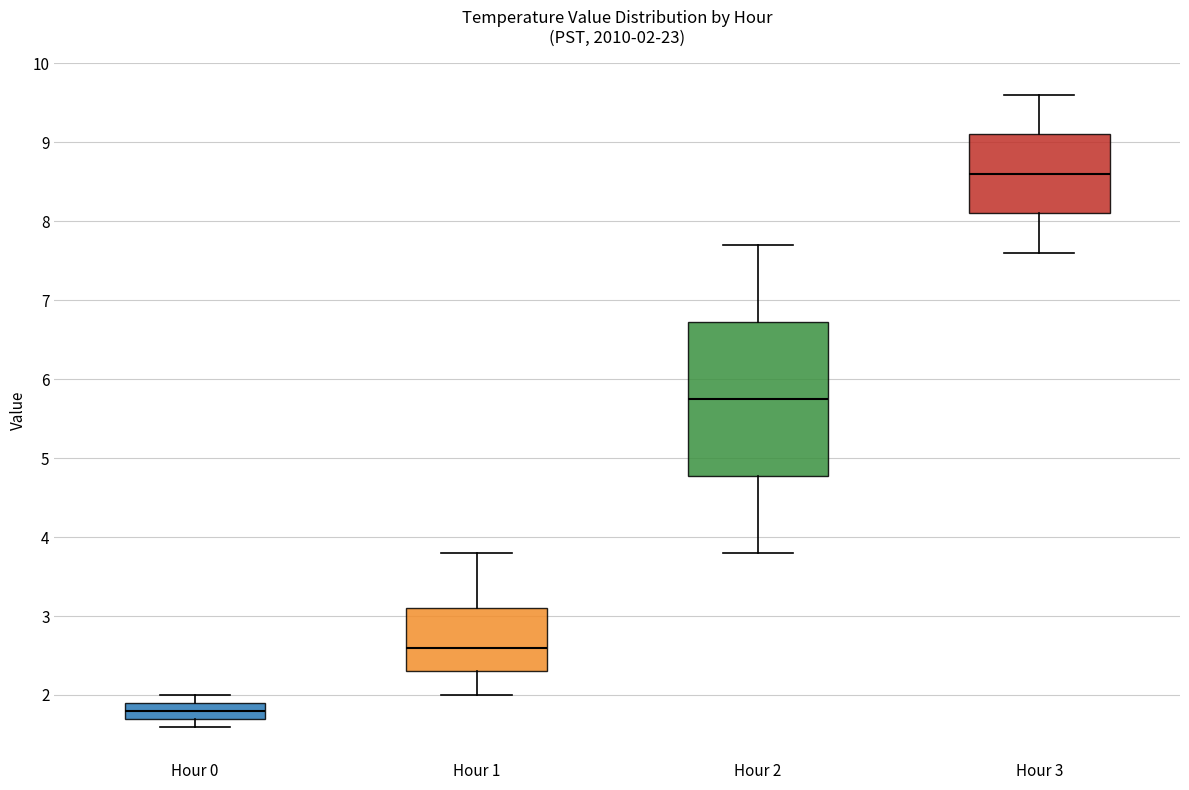

Which box is the tallest, from its lower edge to its upper edge?

Hour 2